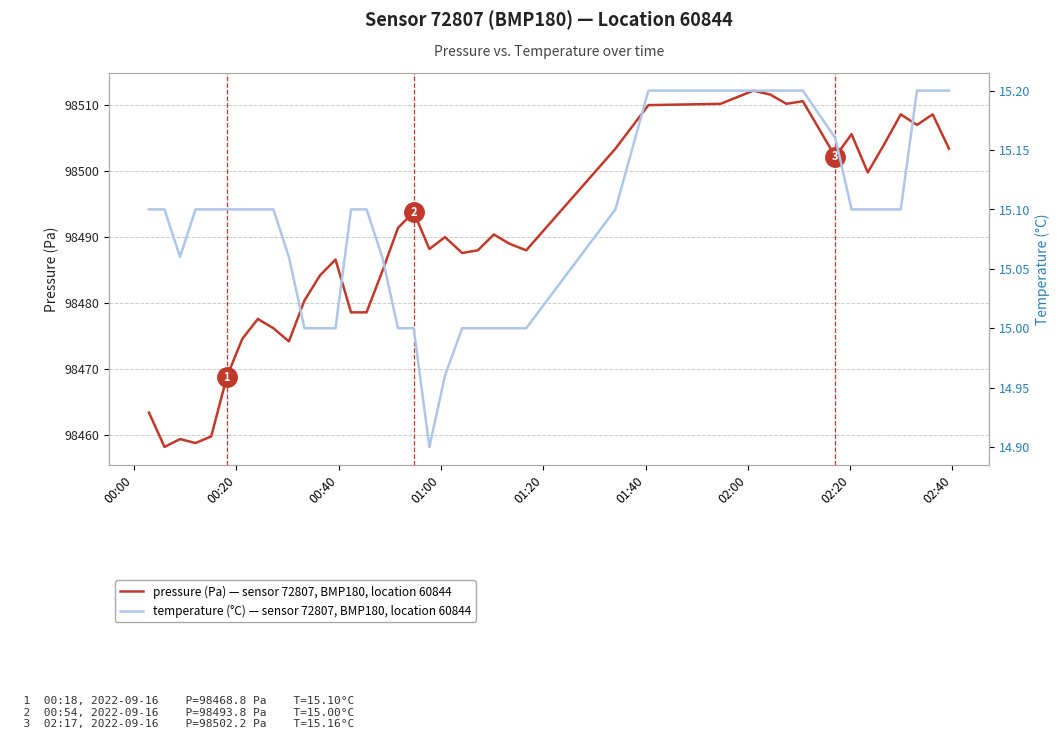

True or false: pressure (Pa) and temperature (°C) cross at least once.

False